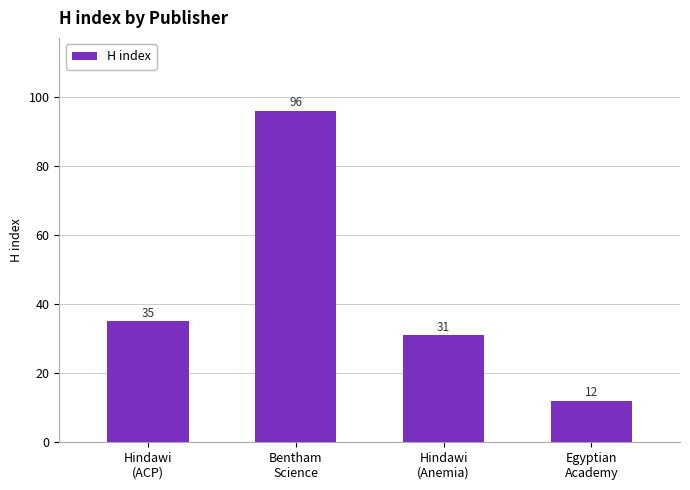

The value at Hindawi
(Anemia) is 50. True or false?

False